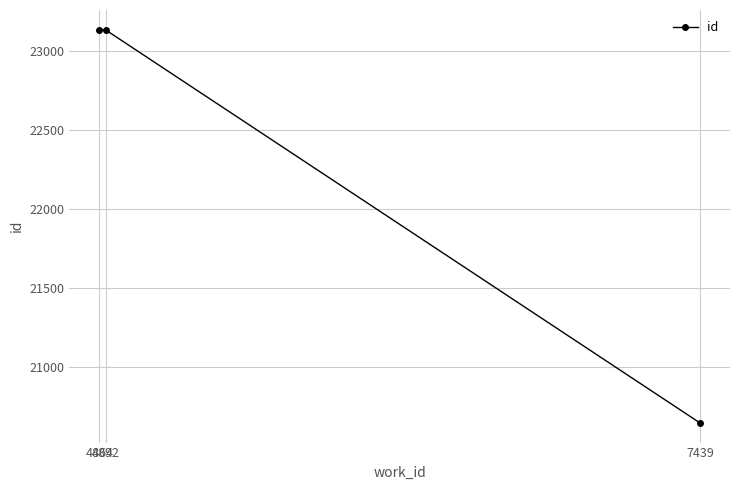

Approximately how many times larger is the value at 4892 compared to 7439?

1.1